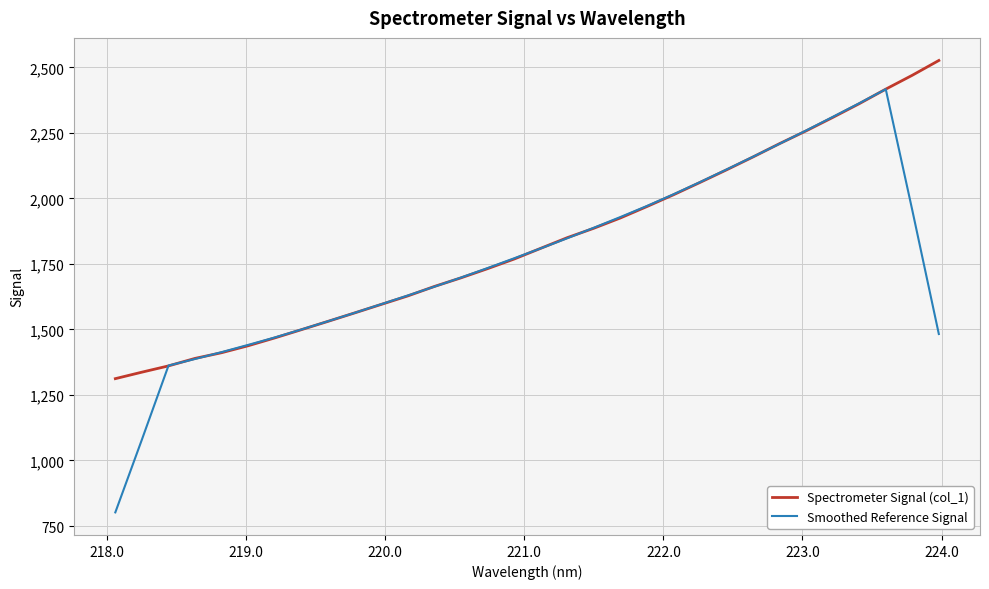

What is the minimum value shown in the chart?

802.0